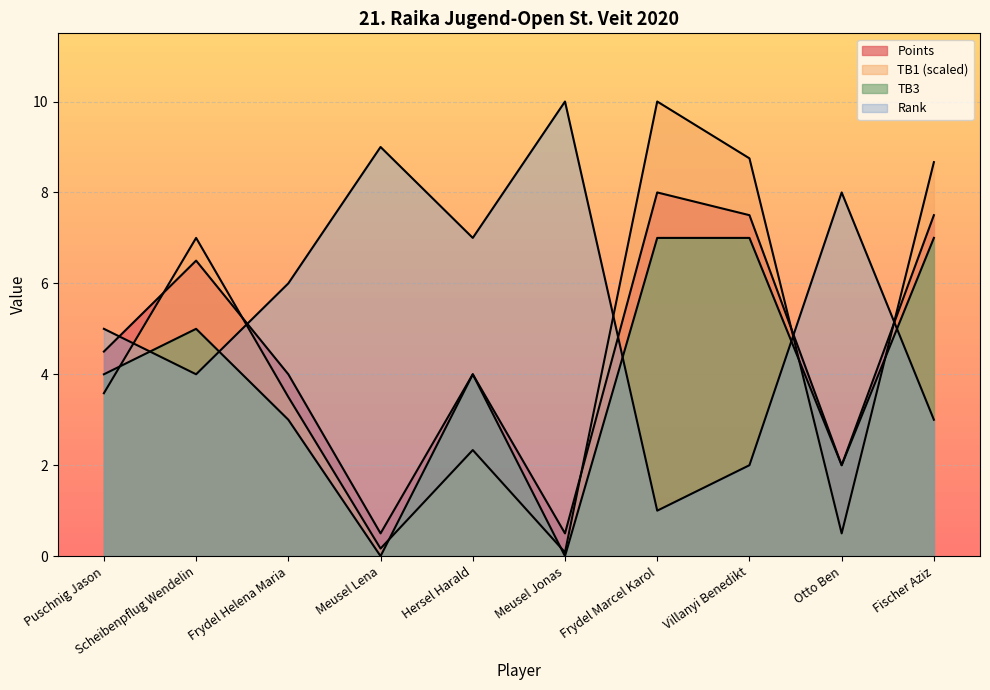

Which series has the largest total across all categories?

Rank